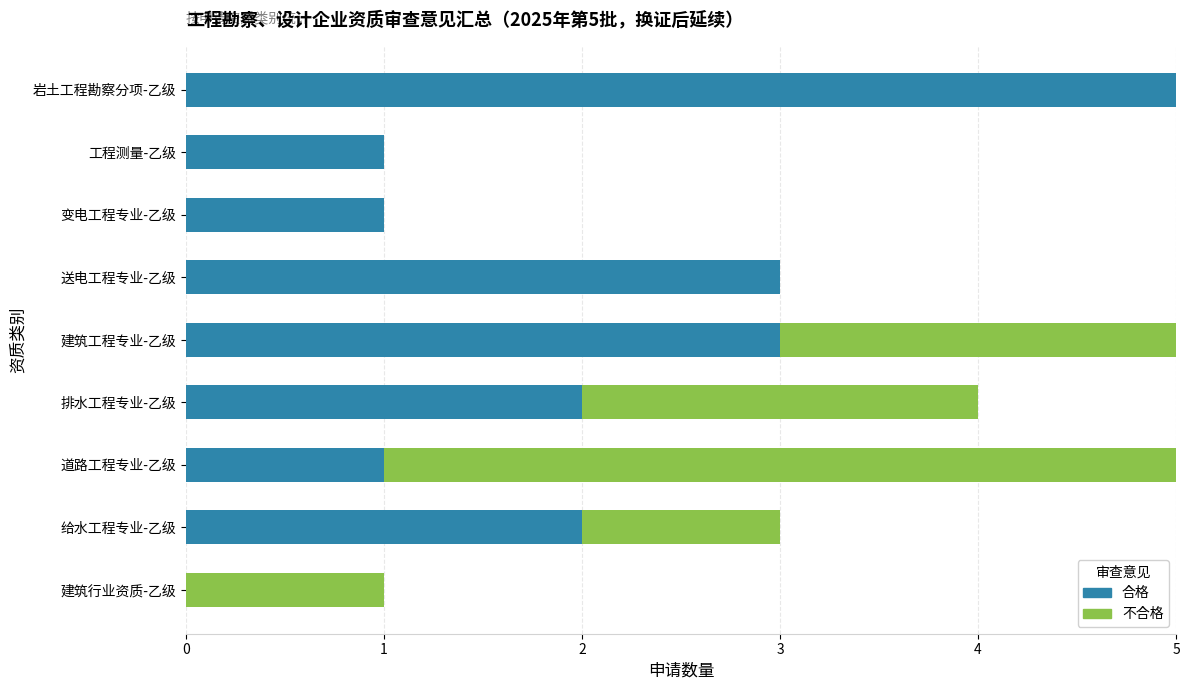

Count the number of data series in this chart.

2